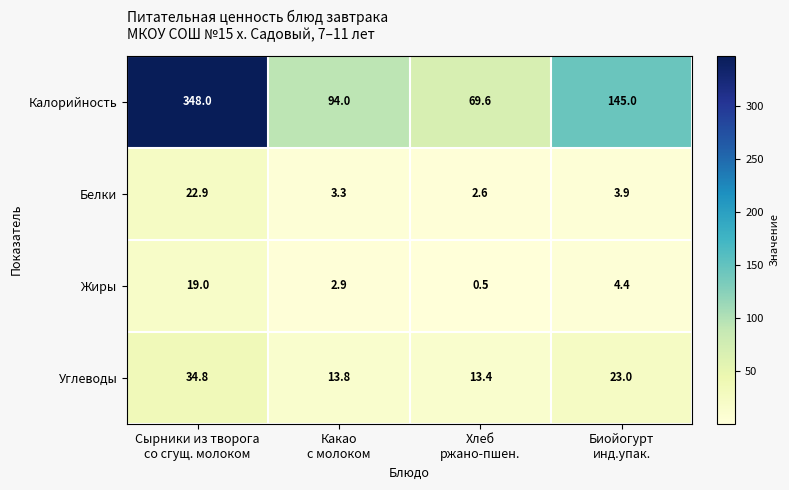

Which series has the largest range (max minus min)?

Калорийность